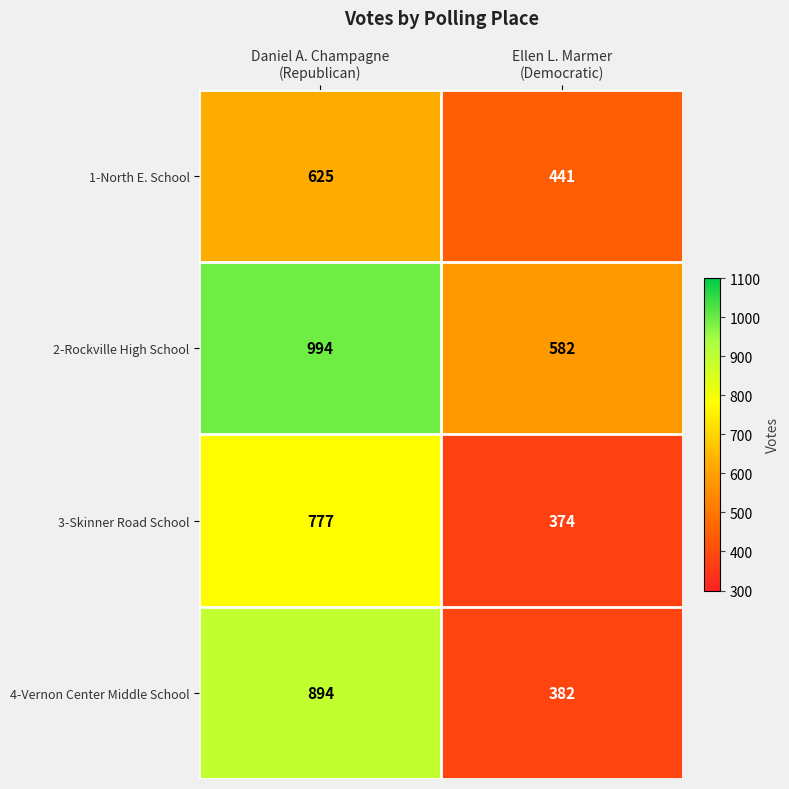

What is the sum of all 3-Skinner Road School values?

1151